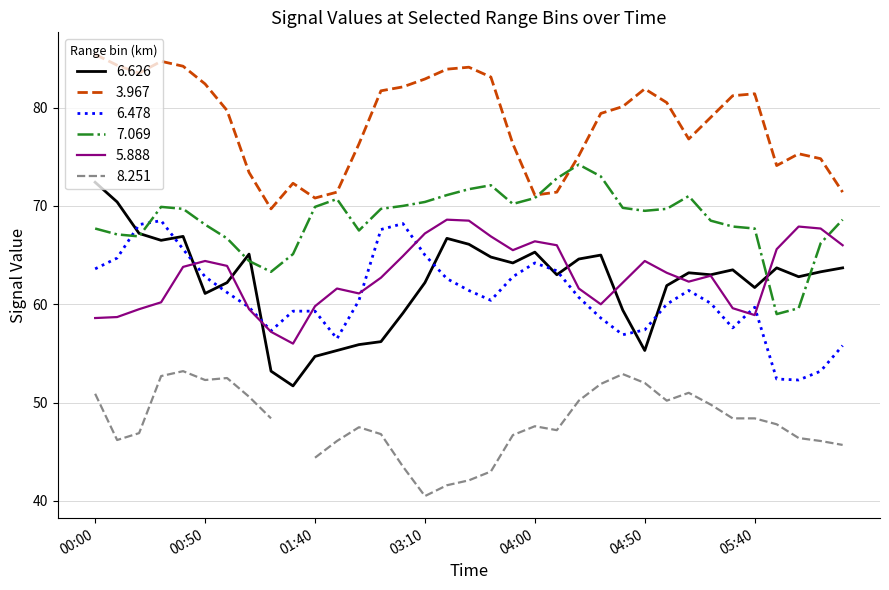

The 6.626 series shows 64.8 at 2015/01/07 03:40. True or false?

True